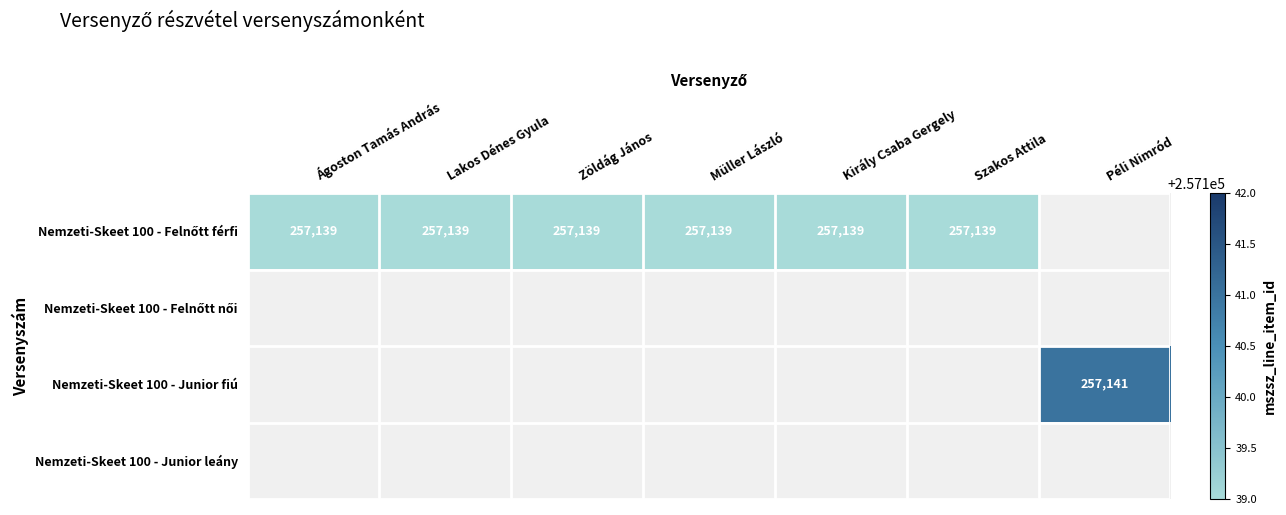

Which has a higher value, Müller László or Péli Nimród?

Péli Nimród